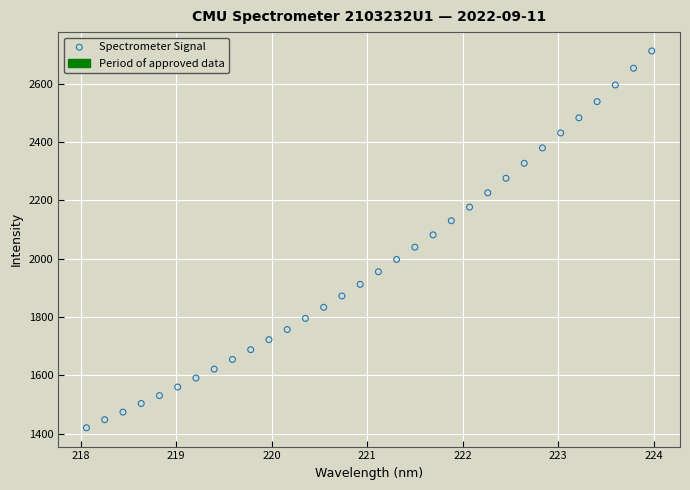

What is the range of X values (max minus min)?

5.9